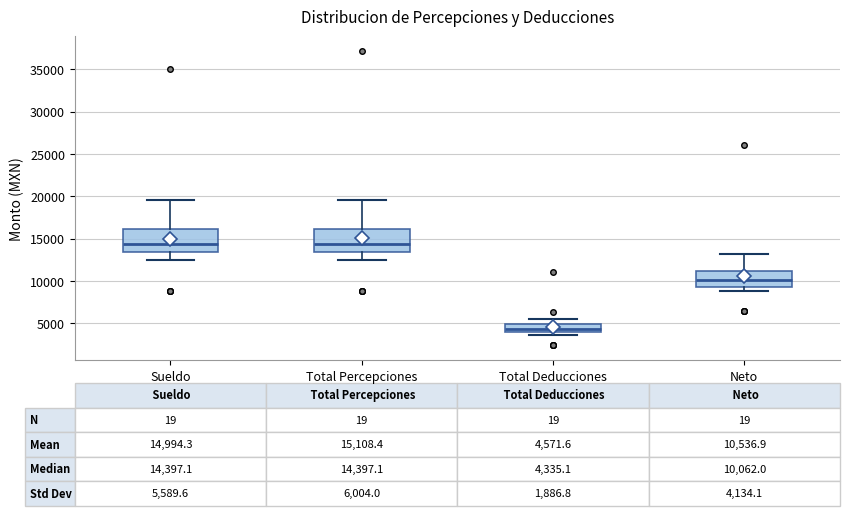

Which box has the lowest median line?

Total Deducciones